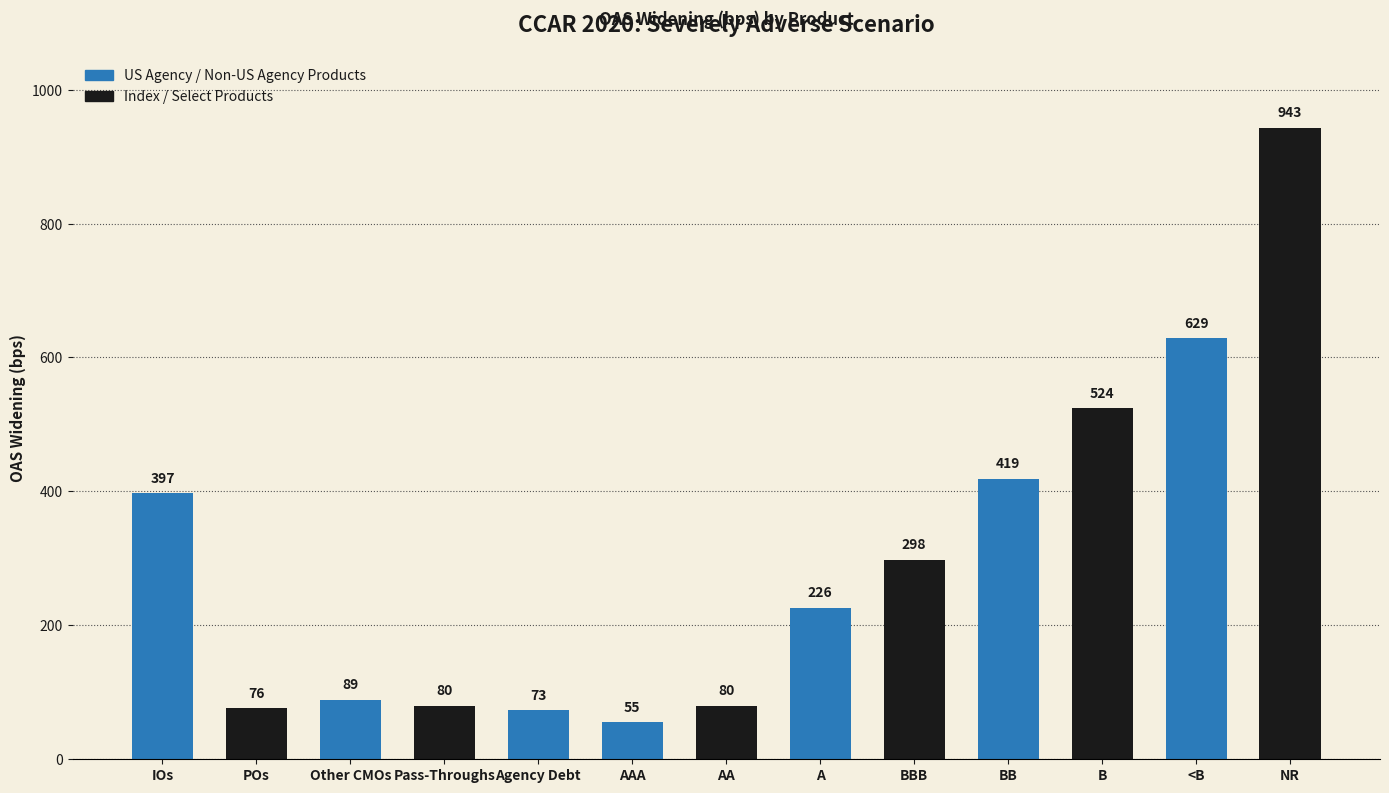

Between NR and POs, which is larger?

NR